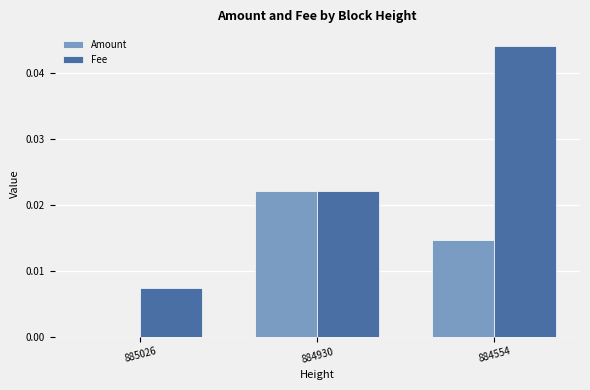

Which category has the highest value across all series?

884554